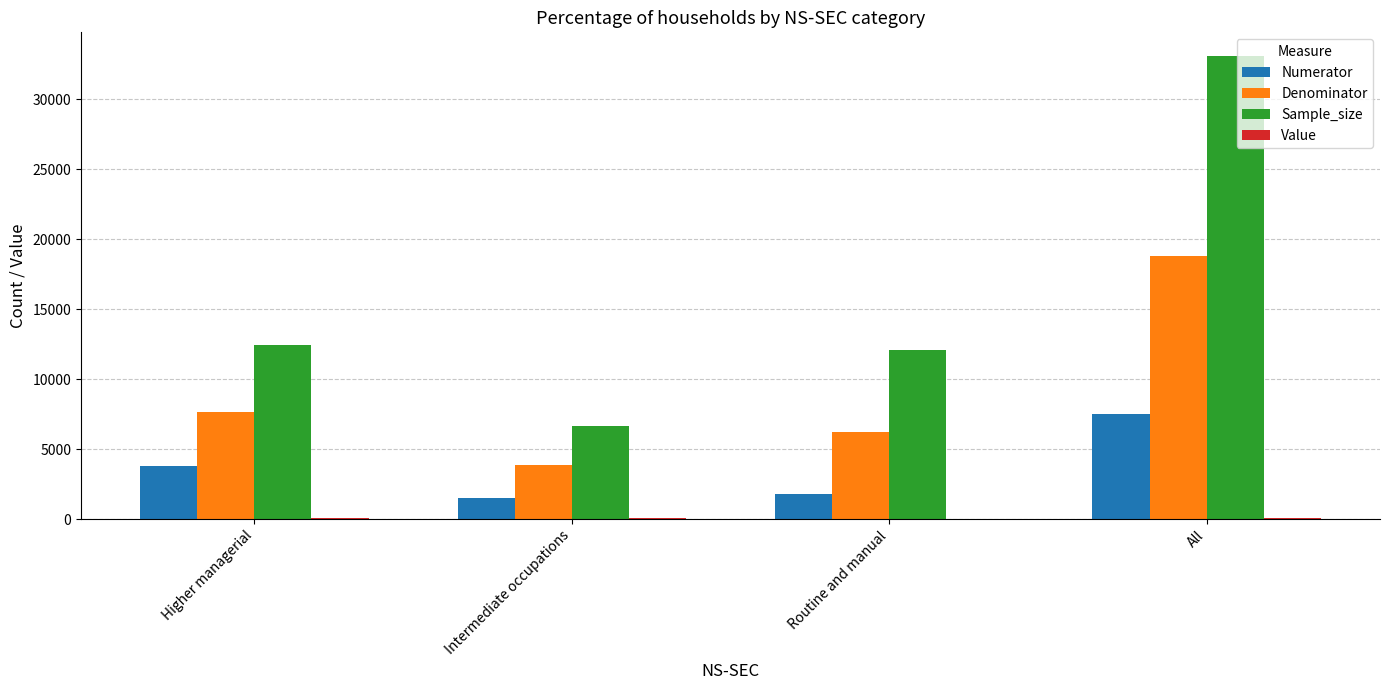

What is the highest value of the Sample_size series?

33115.0